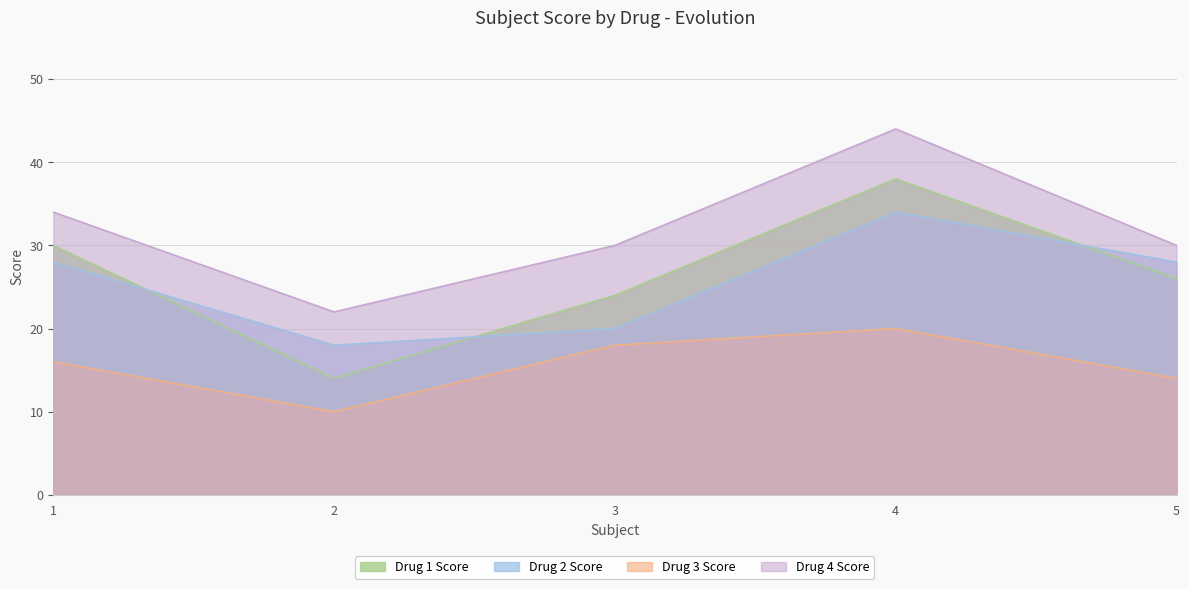

Which series changed the most between 2 and 4?

Drug 1 Score